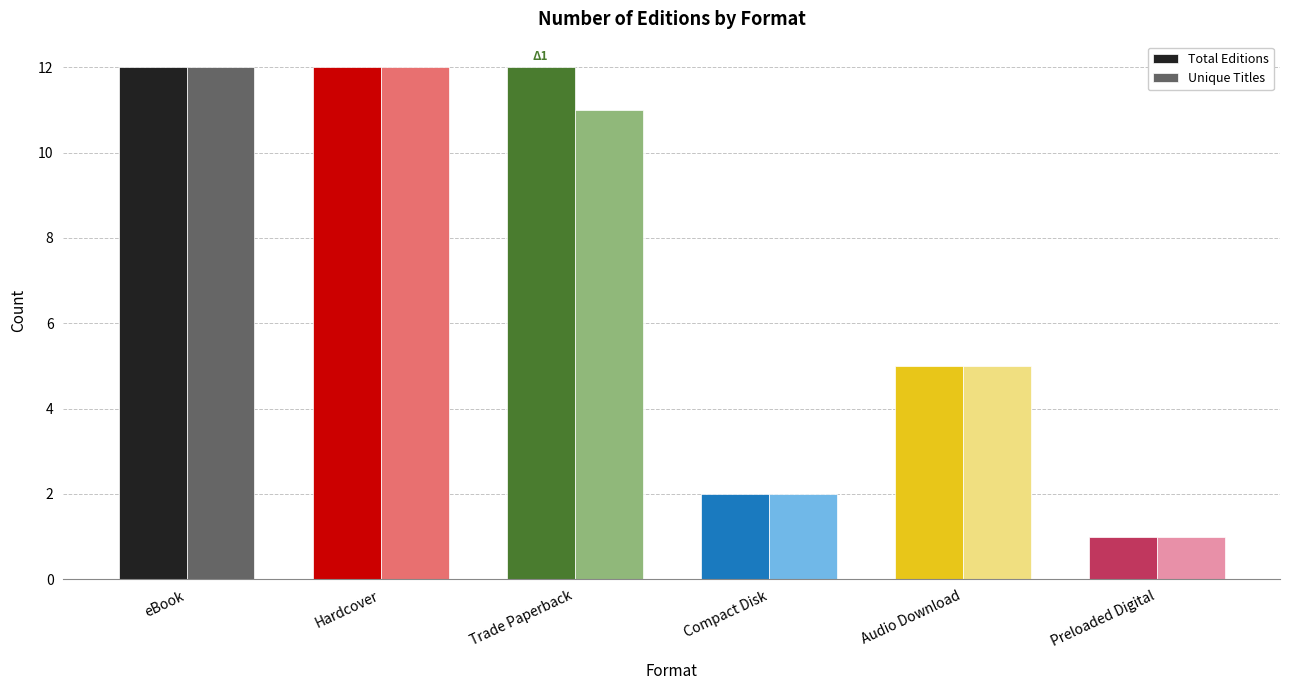

What is the difference between the maximum and minimum values in the Unique Titles series?

11